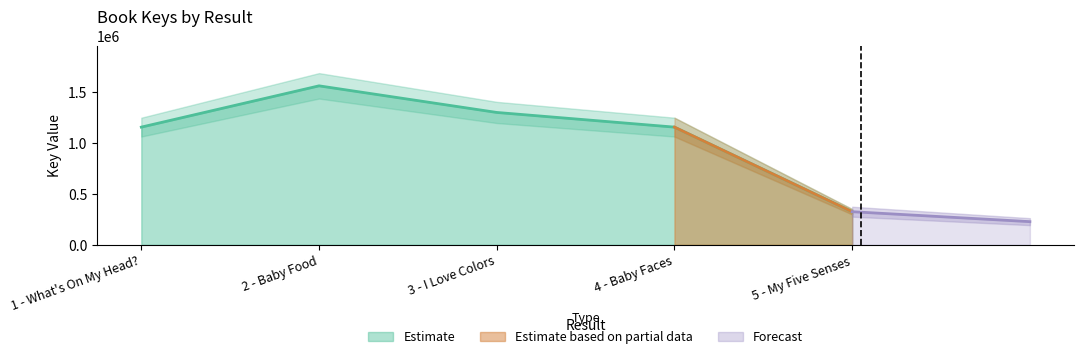

The chart shows a value of 1303388 at 3 - I Love Colors. True or false?

True